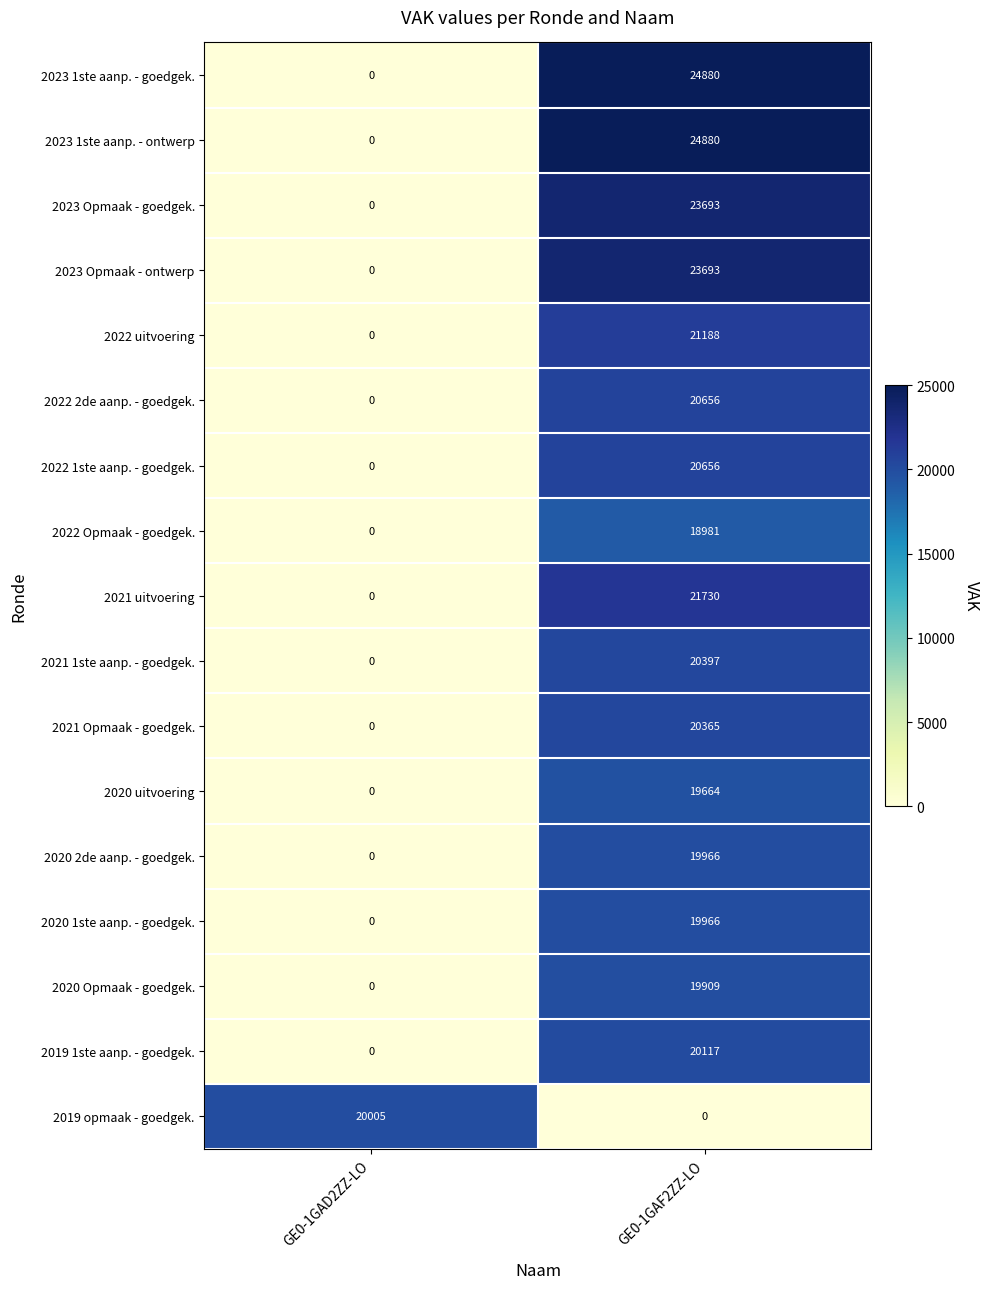

What is the average value of the 2023 1ste aanp. - ontwerp series?

12440